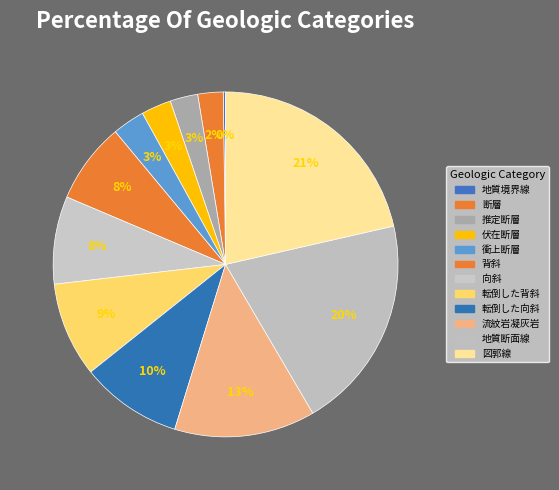

Is there any slice that represents more than half of the pie?

No